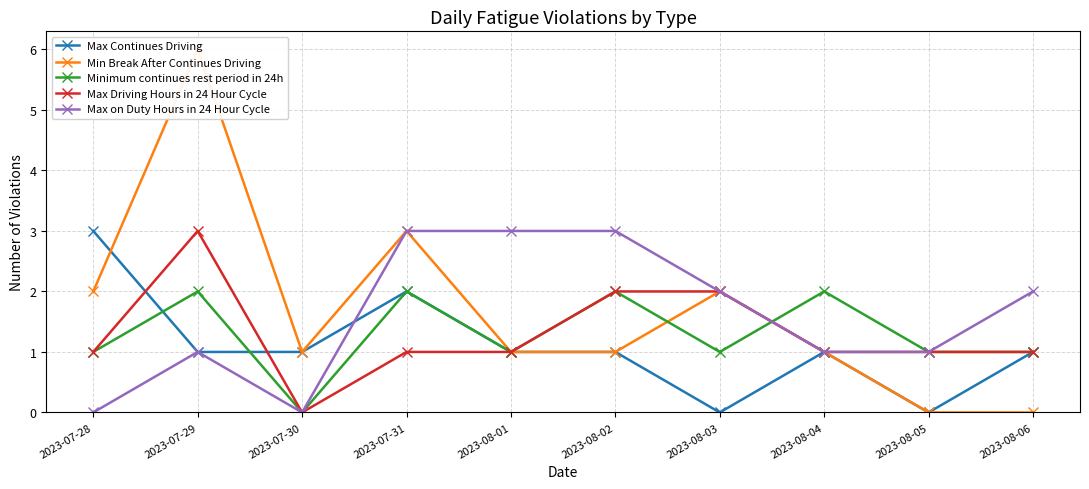

What is the approximate value of Min Break After Continues Driving at 2023-08-02?

1